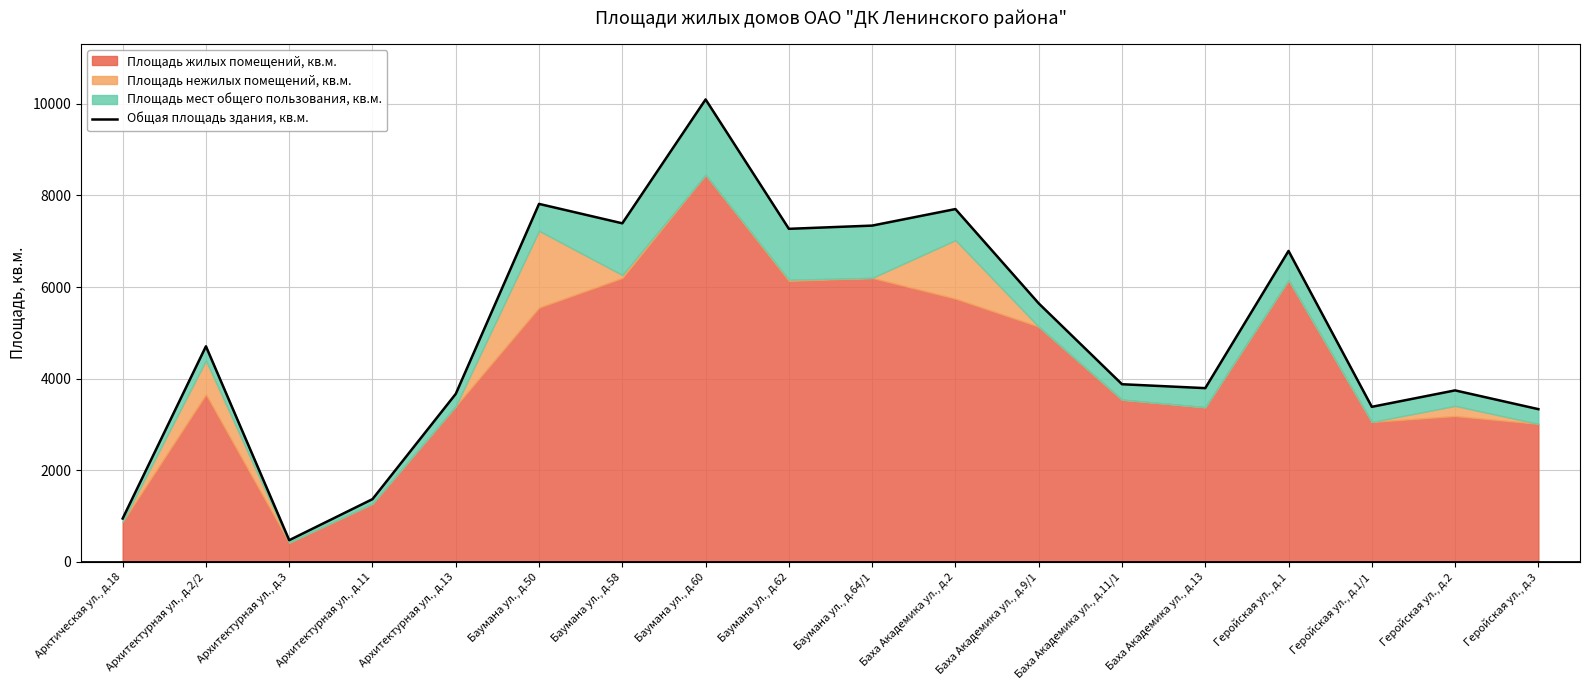

What is the smallest value displayed?

474.1